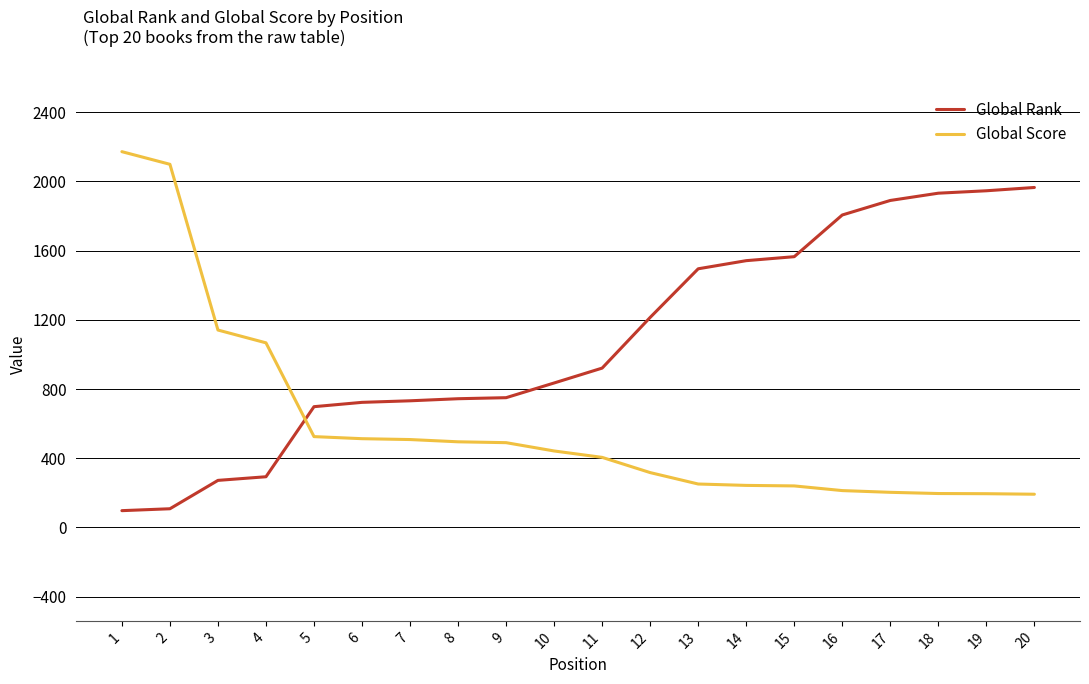

At which label does Global Score first exceed 442?

1